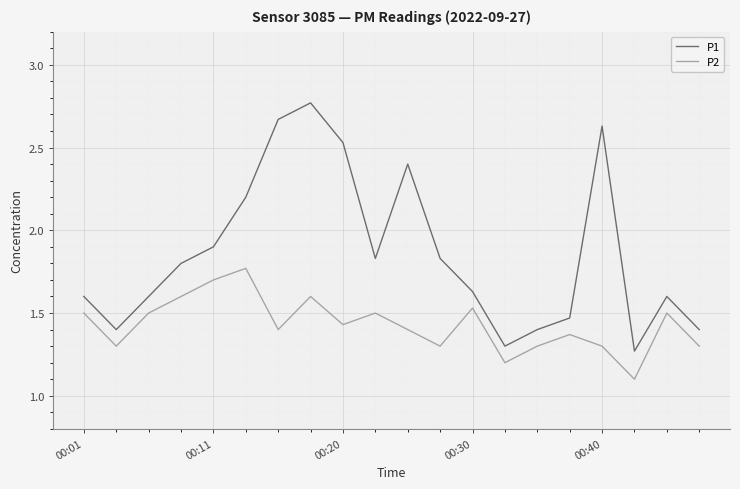

Which series has the largest total across all categories?

P1